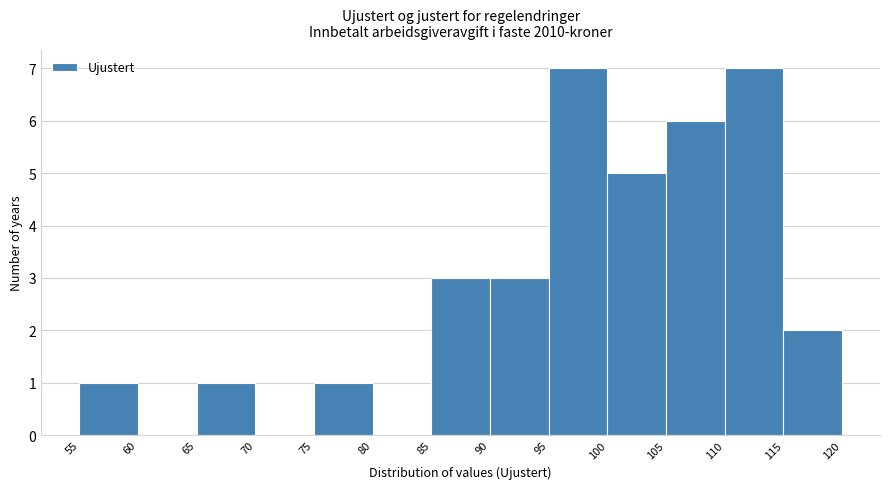

How tall is the bar that spans 65 to 70 on the x-axis? The values are not printed on the chart, so give them approximately, as read against the axis.

1